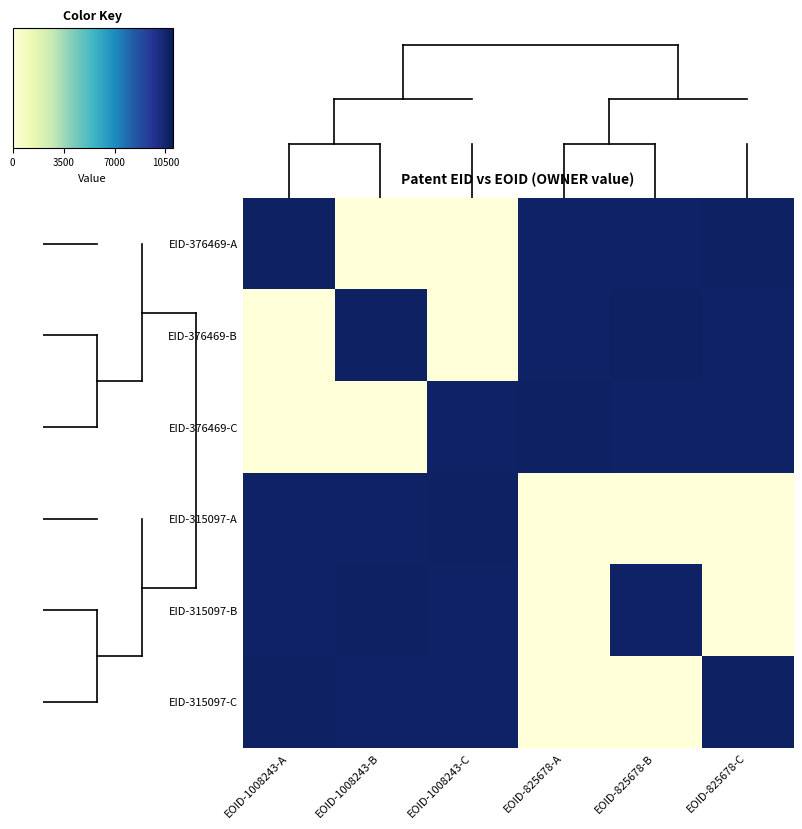

What is the difference between the highest and lowest values at EOID-1008243-C?

10739